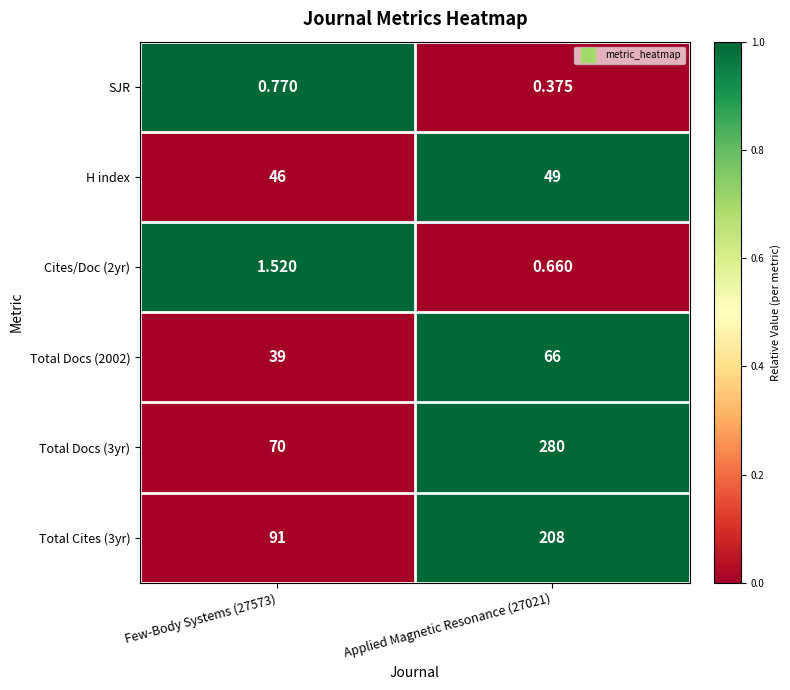

Is the value of Total Docs (2002) at Few-Body Systems (27573) greater than the value of Cites/Doc (2yr) at Few-Body Systems (27573)?

Yes